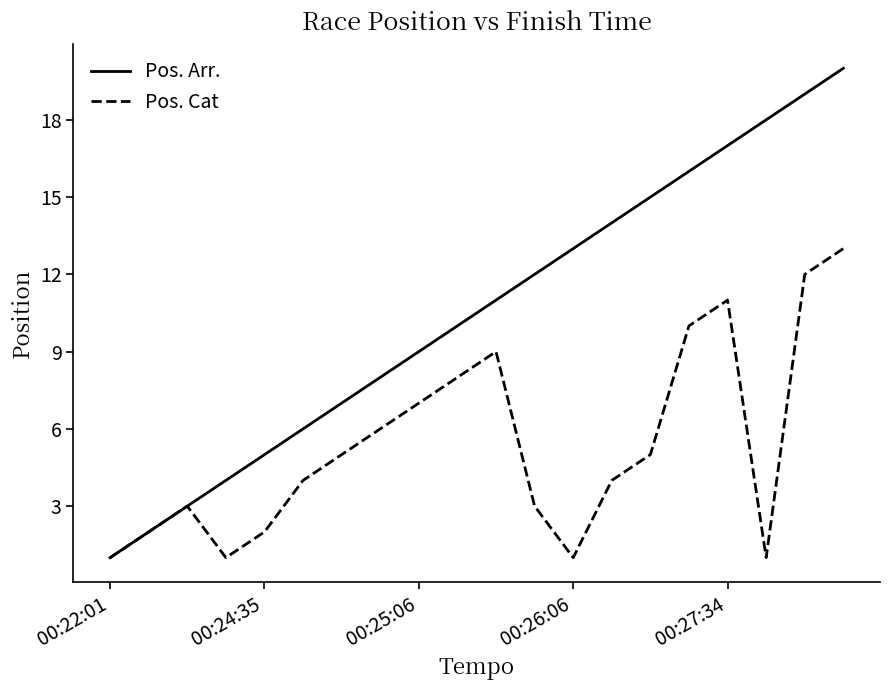

Which series has the largest total across all categories?

Pos. Arr.